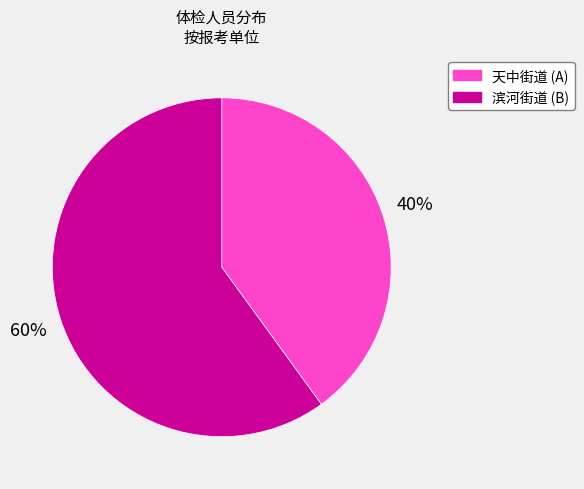

Does any single category account for the majority?

Yes